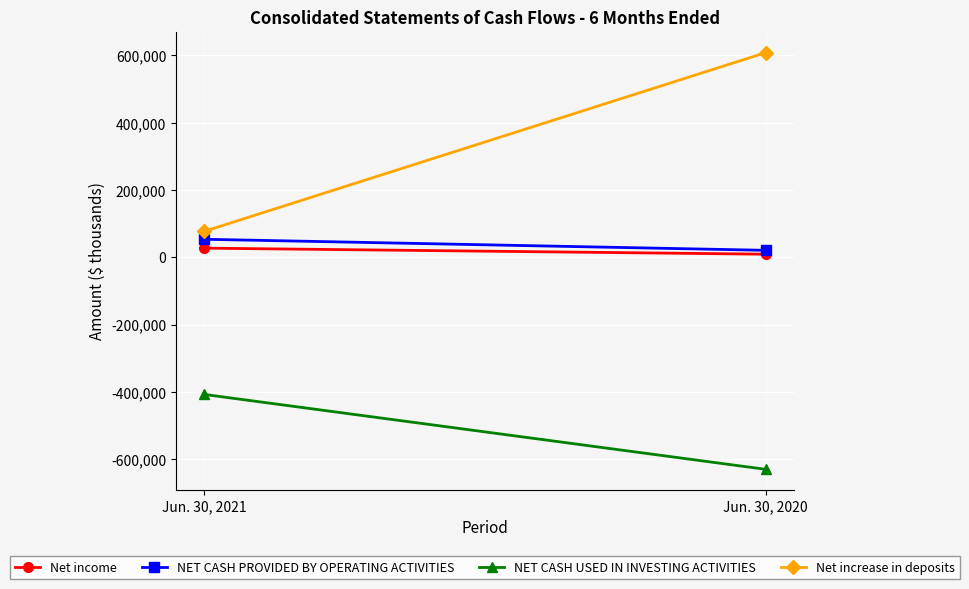

What are all the series names shown in the legend?

Net income, NET CASH PROVIDED BY OPERATING ACTIVITIES, NET CASH USED IN INVESTING ACTIVITIES, Net increase in deposits